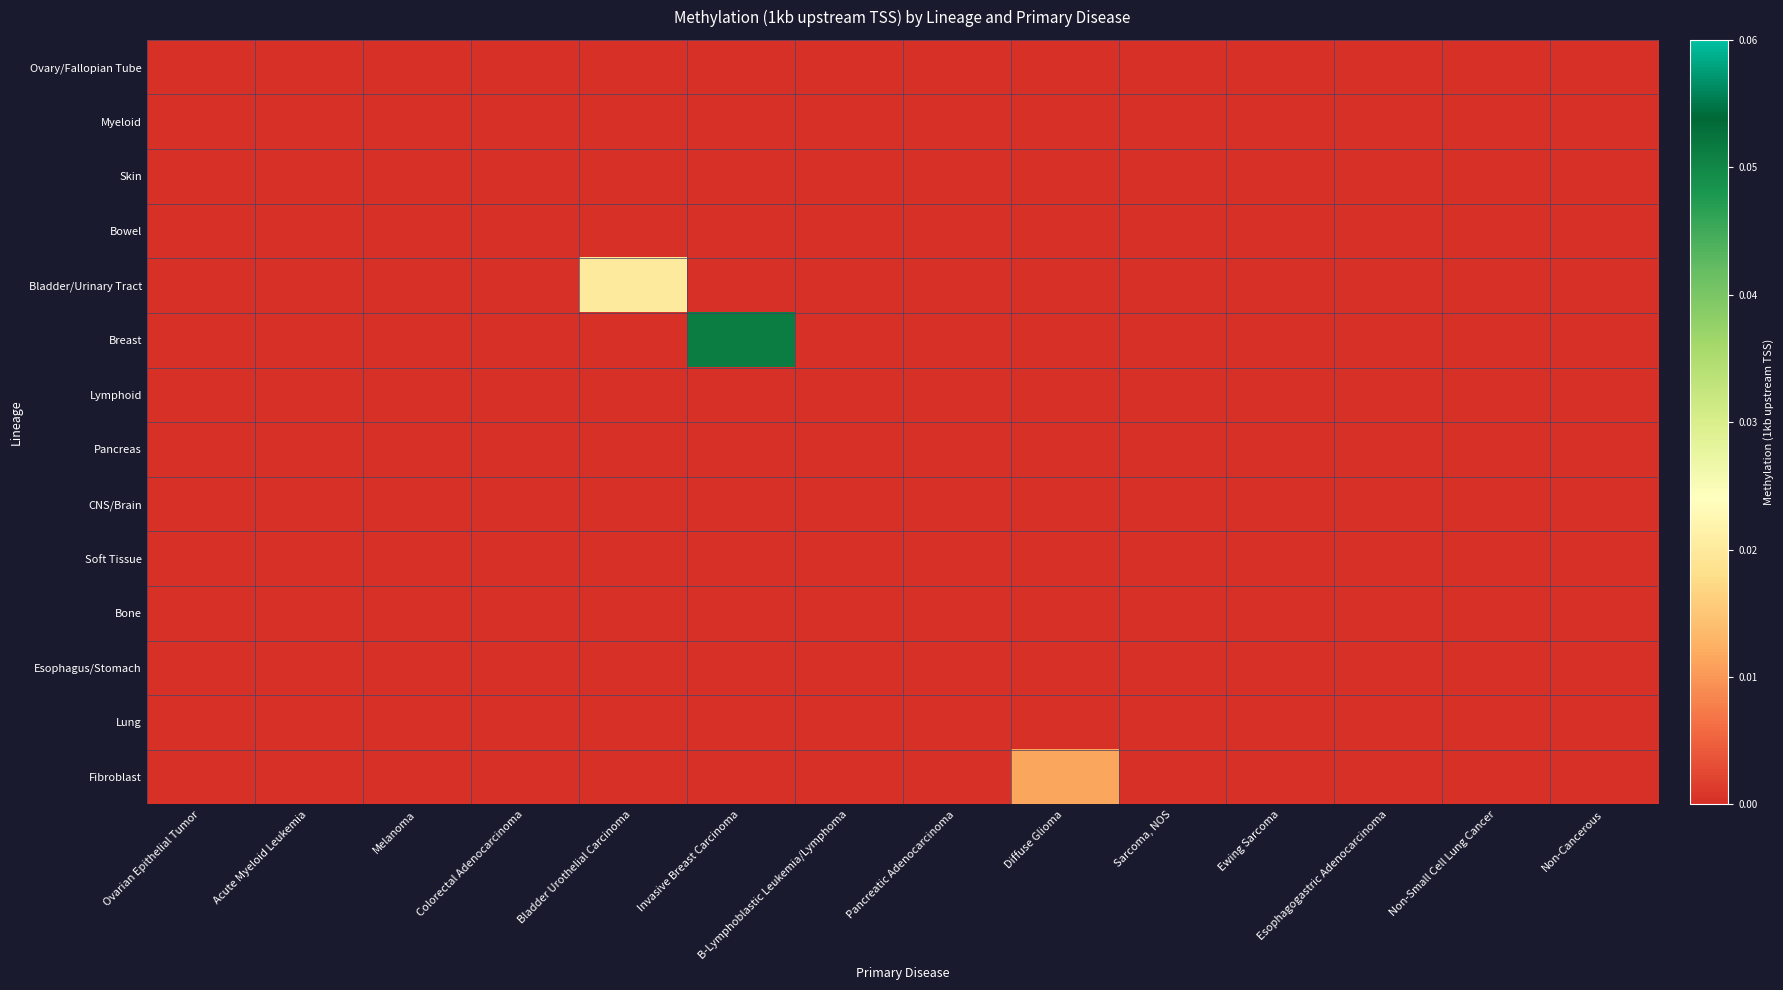

What is the maximum value shown in the chart?

0.1